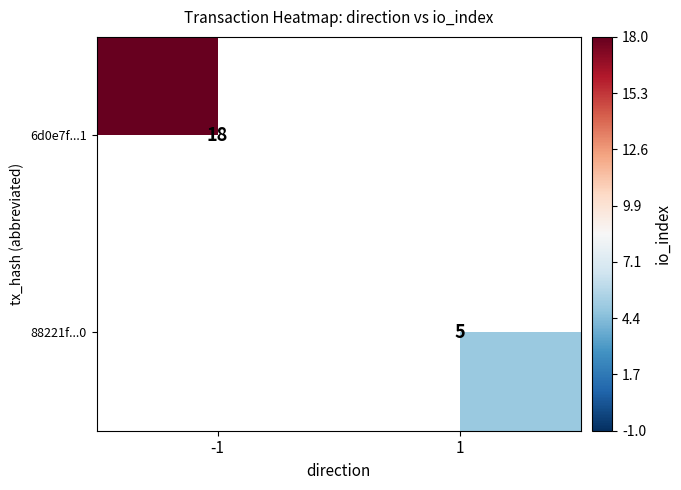

How many distinct data groups are displayed?

2